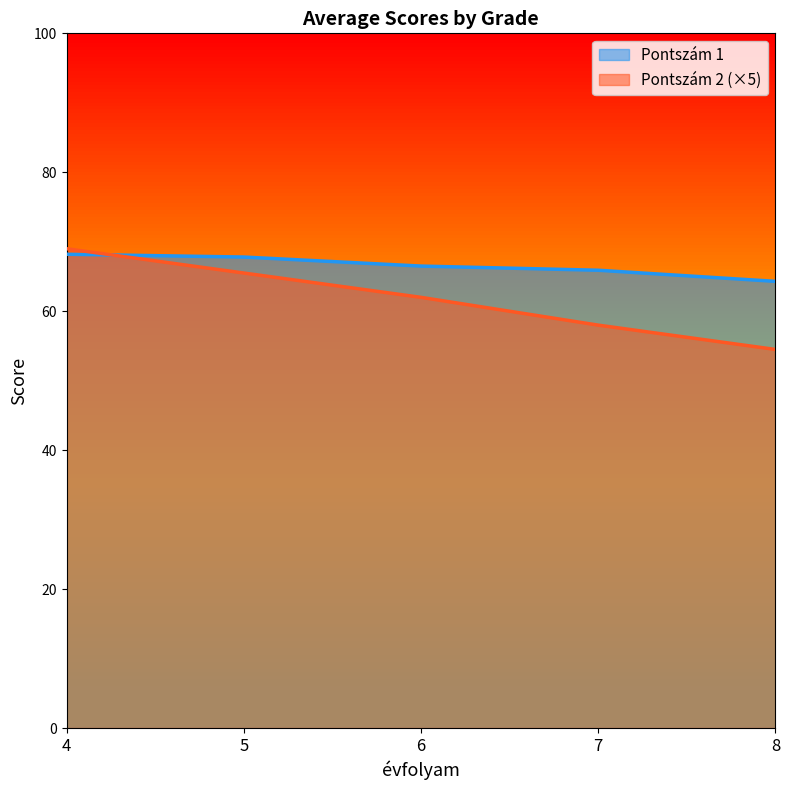

What is the greatest value displayed?

69.0